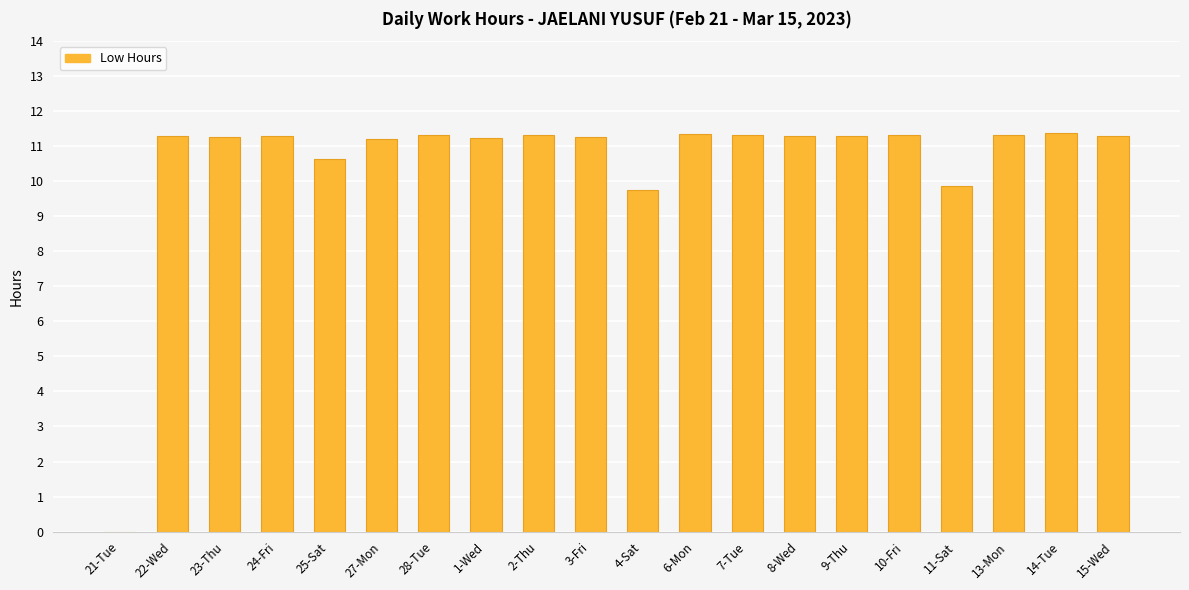

How many positive values are there?

19